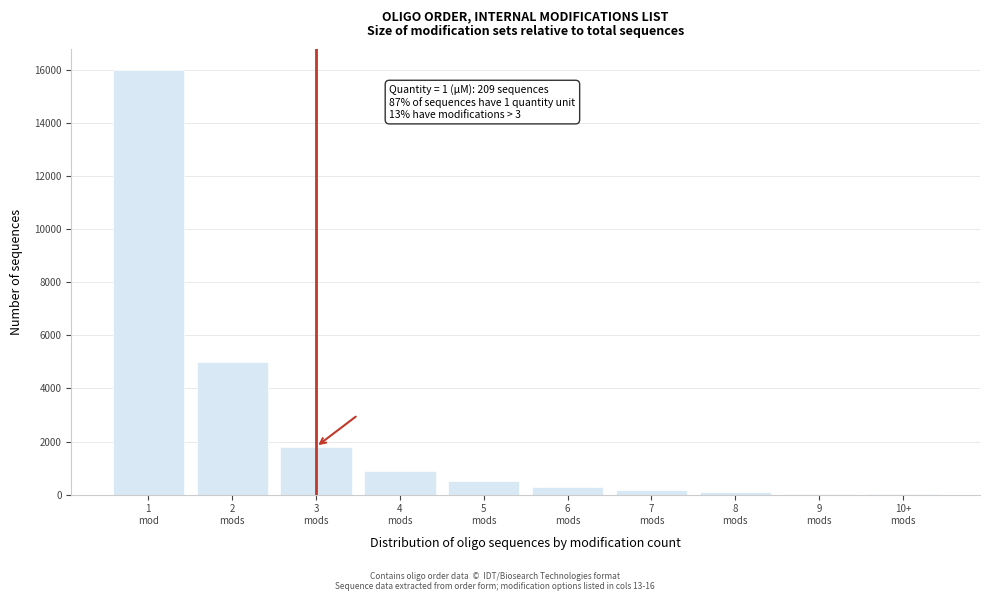

What is the maximum value shown in the chart?

16000